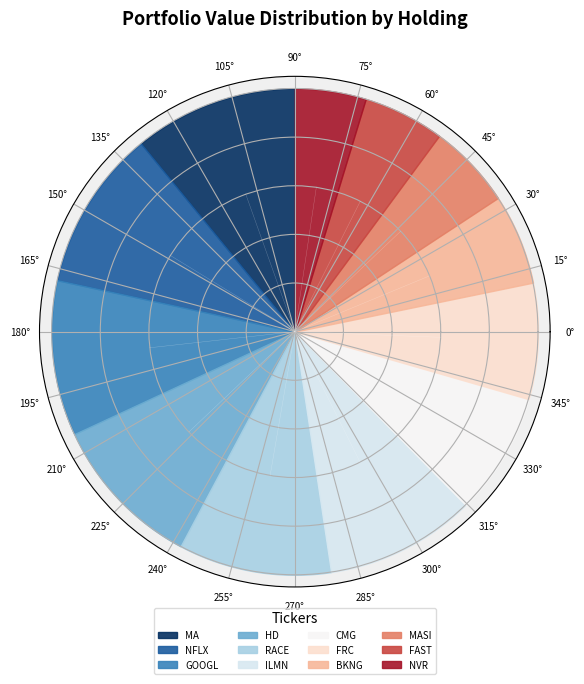

Between NFLX and ILMN, which is larger?

NFLX